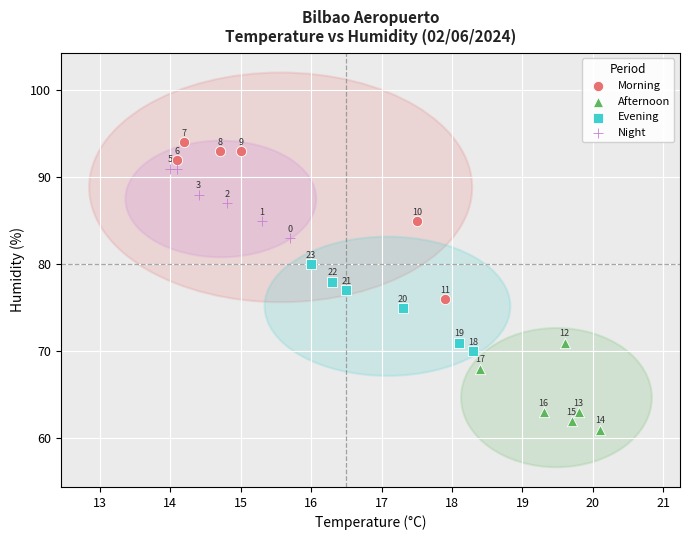

Which series has the largest Y range (max minus min)?

Morning